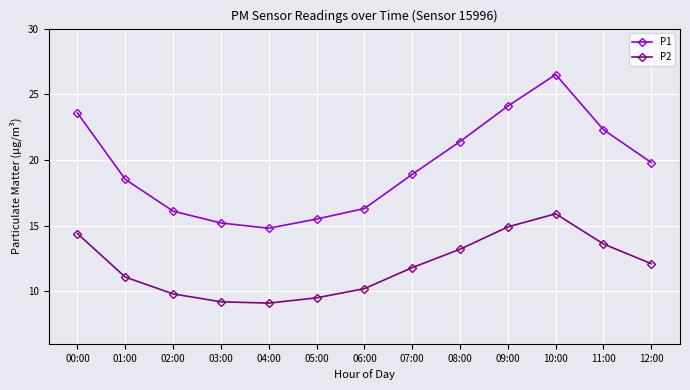

Between 06:00 and 10:00, which series saw the biggest shift?

P1